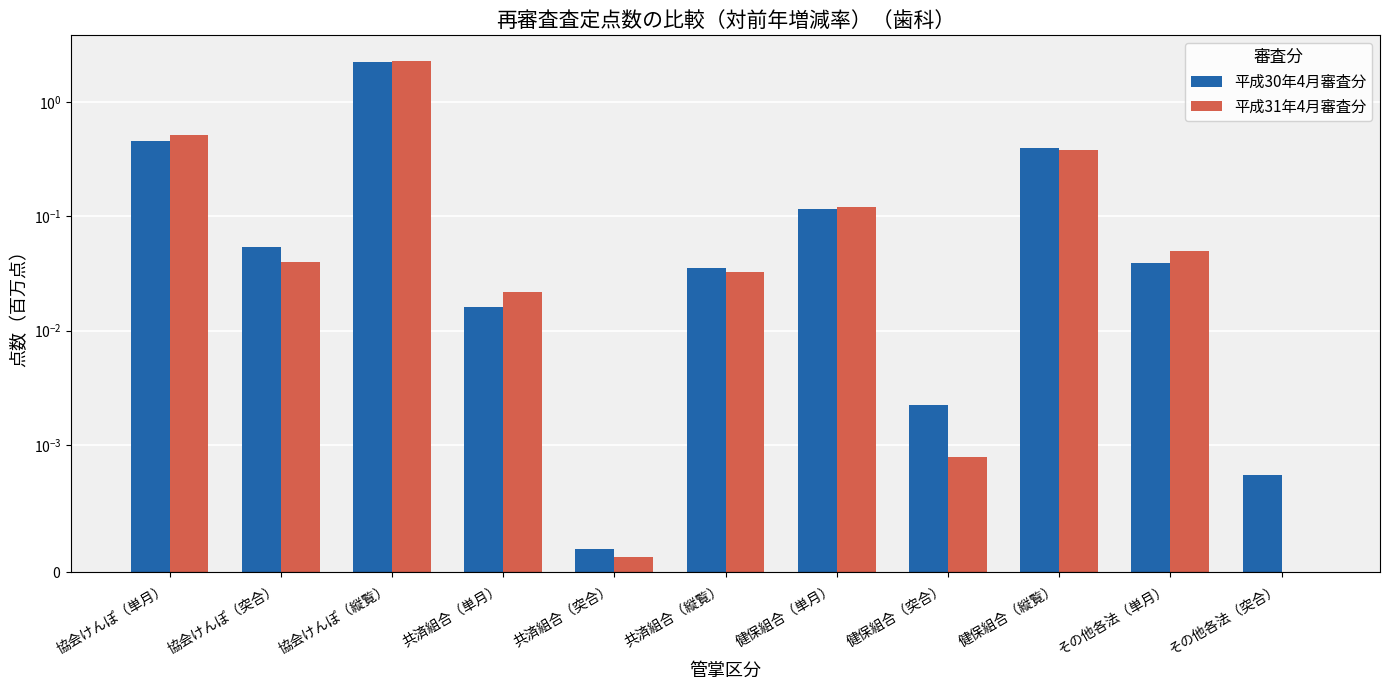

What is the total value across all series at その他各法（単月）?

0.1